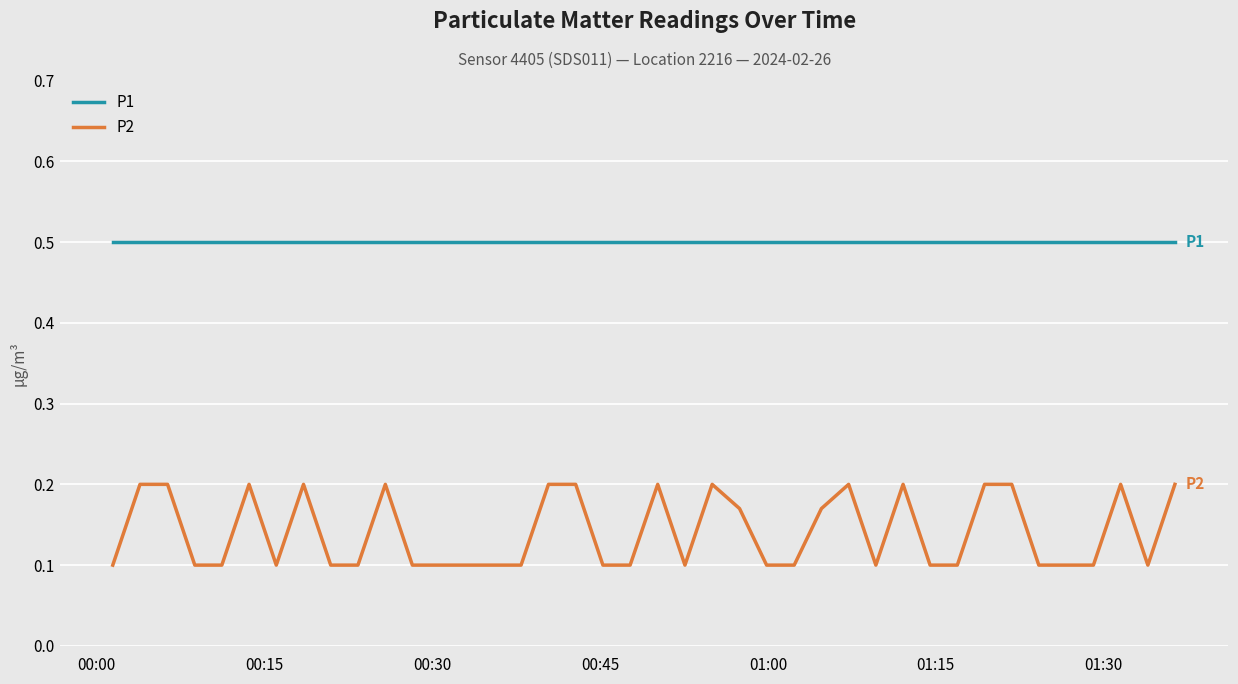

True or false: P2 and P1 intersect in this chart.

False